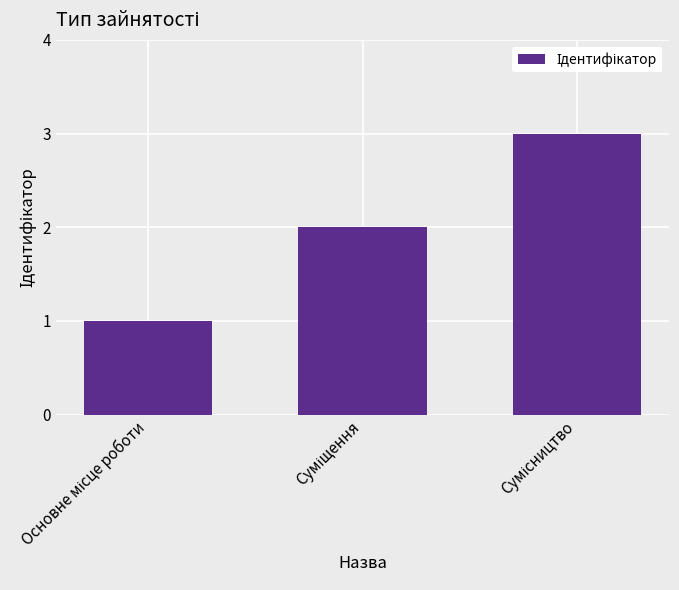

What is the greatest value displayed?

3